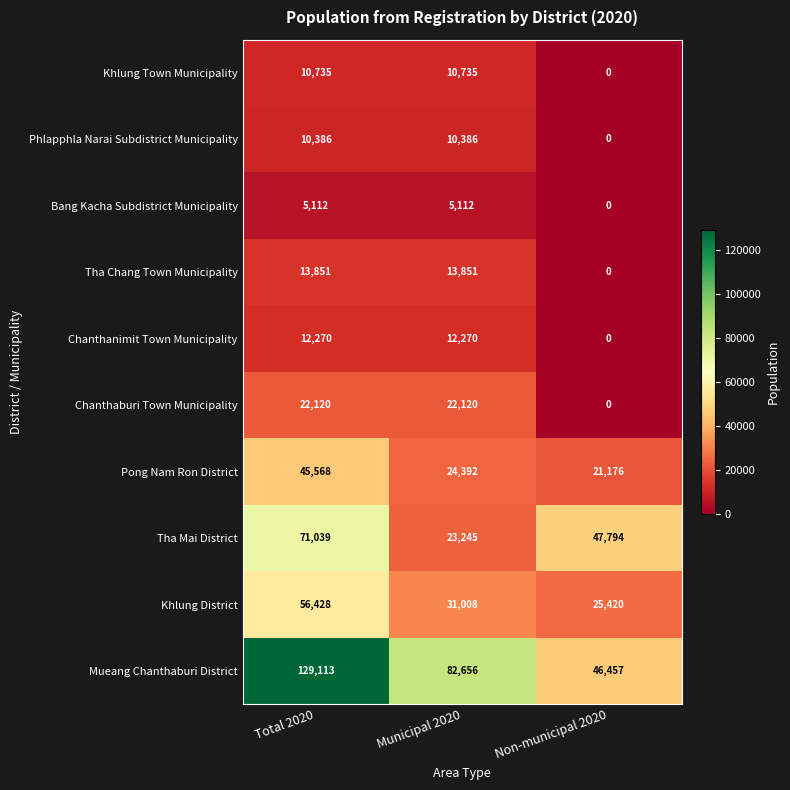

Reading left to right, list all the values displayed in this chart.

Khlung Town Municipality: Total 2020=10735	Municipal 2020=10735	Non-municipal 2020=0
Phlapphla Narai Subdistrict Municipality: Total 2020=10386	Municipal 2020=10386	Non-municipal 2020=0
Bang Kacha Subdistrict Municipality: Total 2020=5112	Municipal 2020=5112	Non-municipal 2020=0
Tha Chang Town Municipality: Total 2020=13851	Municipal 2020=13851	Non-municipal 2020=0
Chanthanimit Town Municipality: Total 2020=12270	Municipal 2020=12270	Non-municipal 2020=0
Chanthaburi Town Municipality: Total 2020=22120	Municipal 2020=22120	Non-municipal 2020=0
Pong Nam Ron District: Total 2020=45568	Municipal 2020=24392	Non-municipal 2020=21176
Tha Mai District: Total 2020=71039	Municipal 2020=23245	Non-municipal 2020=47794
Khlung District: Total 2020=56428	Municipal 2020=31008	Non-municipal 2020=25420
Mueang Chanthaburi District: Total 2020=129113	Municipal 2020=82656	Non-municipal 2020=46457